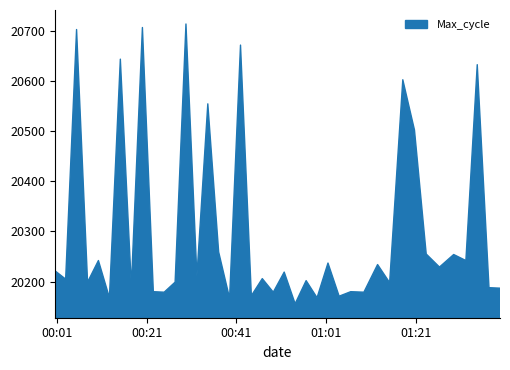

Where is the first local minimum for Samples?

2022/07/28 00:07:51